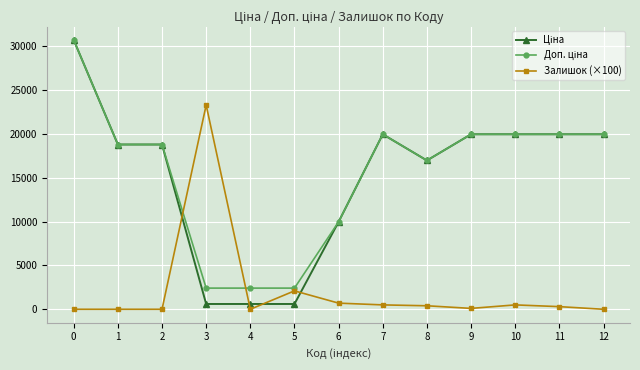

At how many categories does at least one series exceed 16090?

10